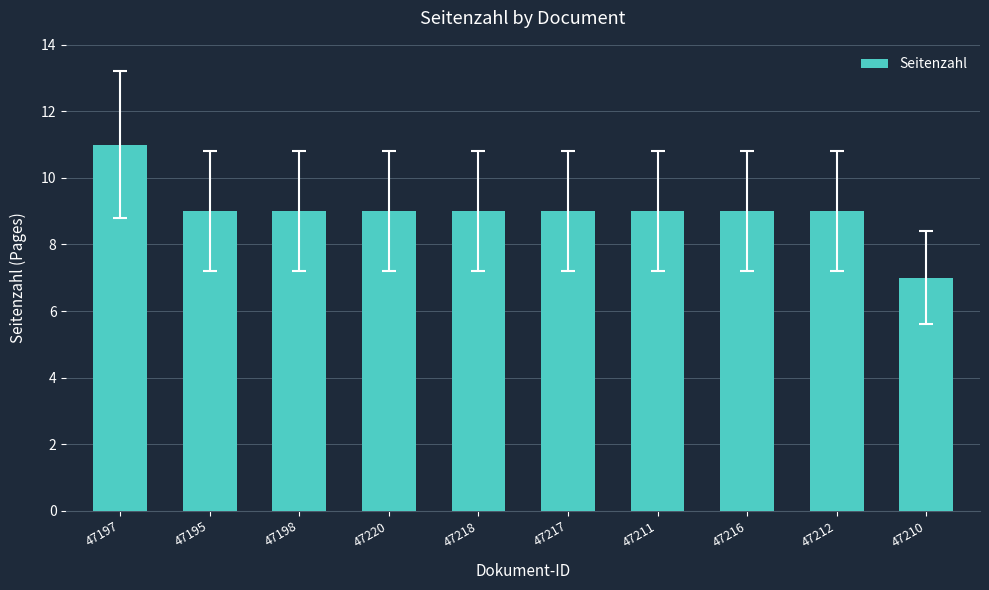

What is the value of the 7th bar from the left?

9